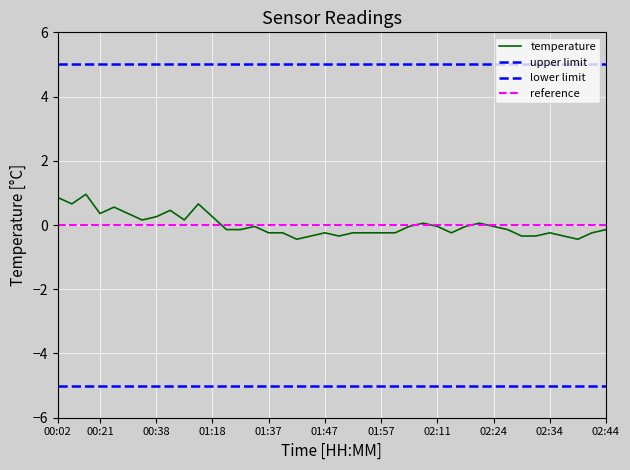

Reading left to right, extract all data points from this chart.

0.9	0.7	1.0	0.4	0.6	0.4	0.2	0.3	0.5	0.2	0.7	0.3	-0.1	-0.1	-0.0	-0.2	-0.2	-0.4	-0.3	-0.2	-0.3	-0.2	-0.2	-0.2	-0.2	-0.0	0.1	-0.0	-0.2	-0.0	0.1	-0.0	-0.1	-0.3	-0.3	-0.2	-0.3	-0.4	-0.2	-0.1